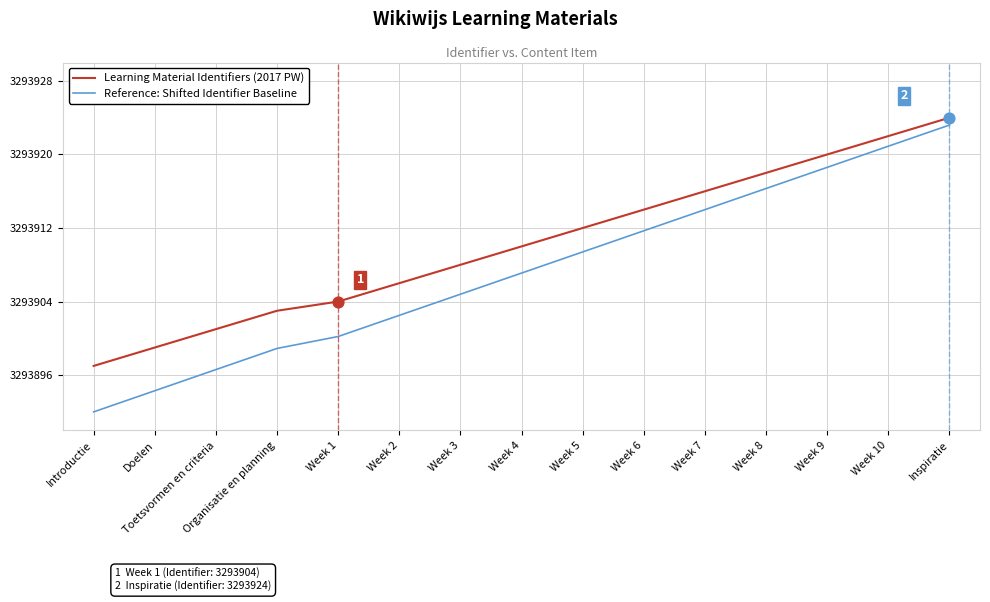

What is the spread (max minus min) of values at Week 10?

1.1